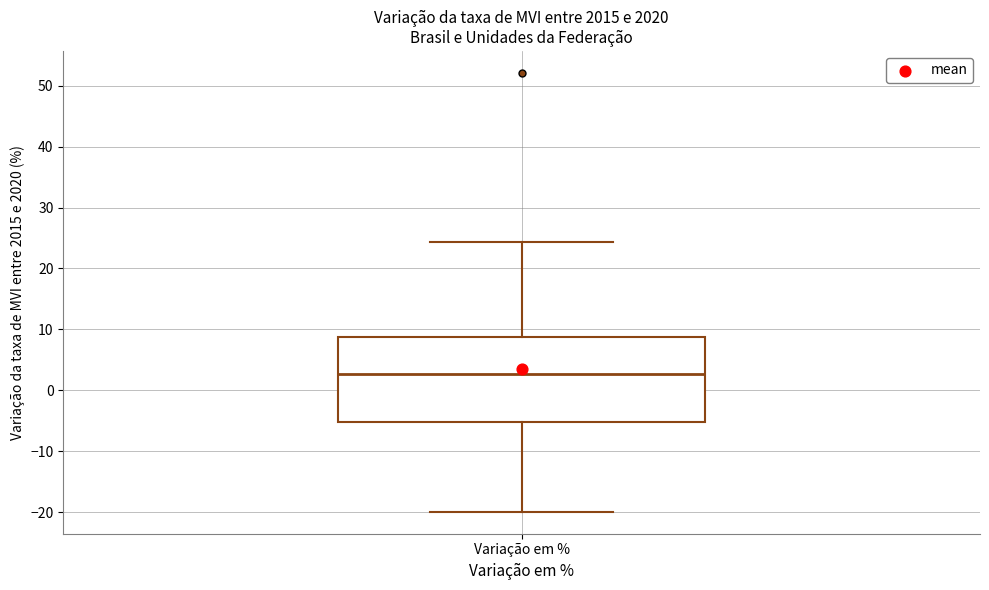

Transcribe this box plot: give where the median line is, the range the box spans, and where the two whiskers end, as read against the y-axis. The values are not printed on the chart, so give them approximately, as read against the axis.

median 3, box -5 to 9, whiskers -20 to 24